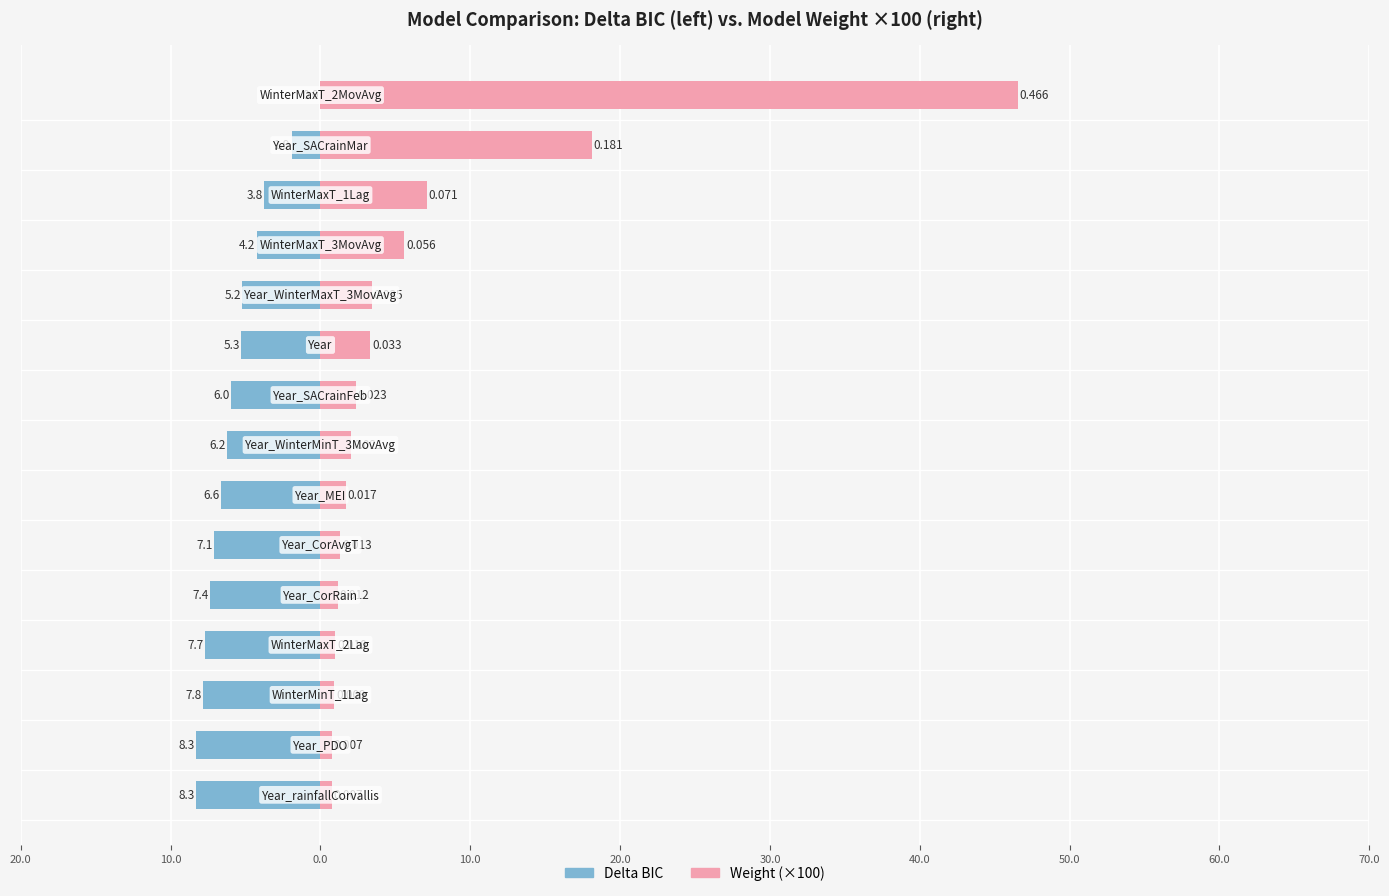

How many values in the Delta BIC series exceed -6?

7